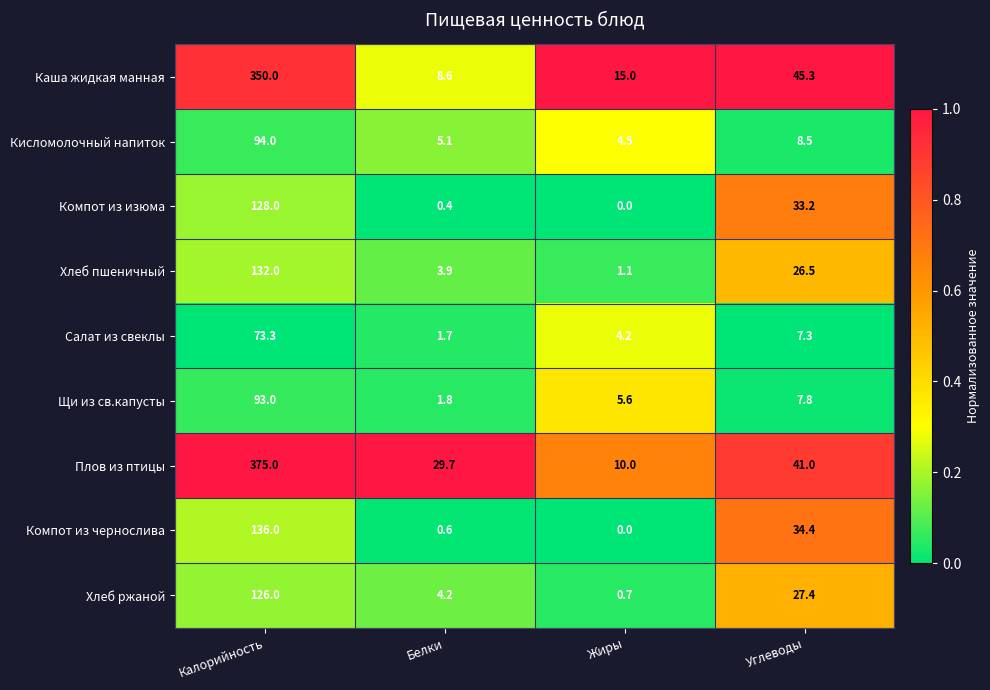

What is the difference between the maximum and second lowest values in the Щи из св.капусты series?

87.4